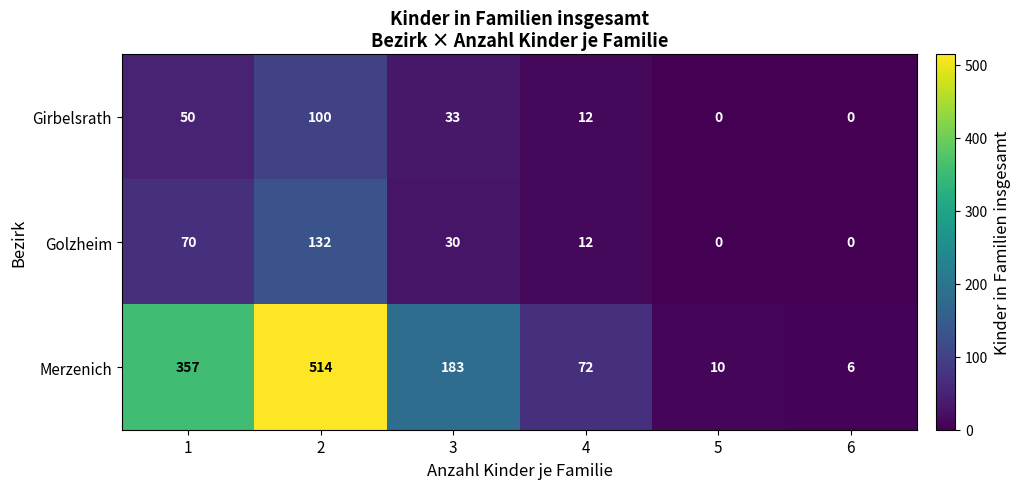

Reading right to left, extract all data points from this chart.

Girbelsrath: 6=0	5=0	4=12	3=33	2=100	1=50
Golzheim: 6=0	5=0	4=12	3=30	2=132	1=70
Merzenich: 6=6	5=10	4=72	3=183	2=514	1=357